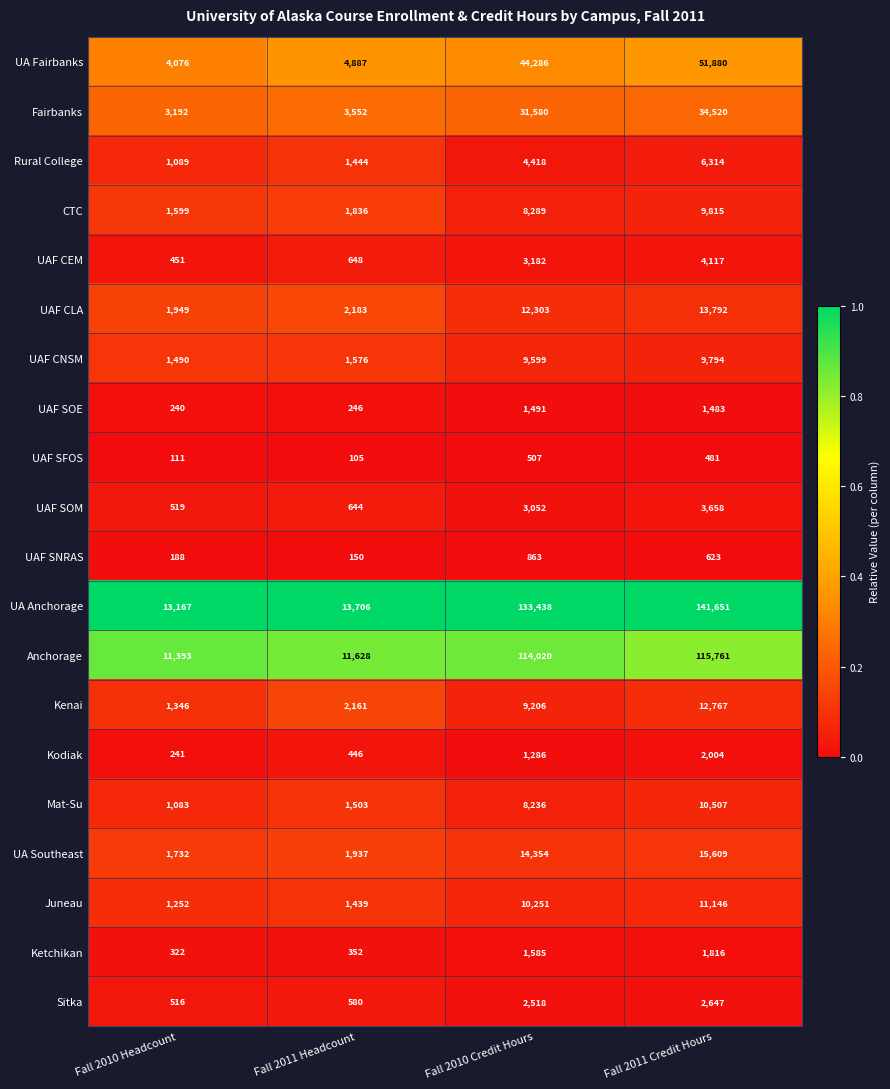

Rank the series at Fall 2010 Credit Hours from highest to lowest value.

UA Anchorage, Anchorage, UA Fairbanks, Fairbanks, UA Southeast, UAF CLA, Juneau, UAF CNSM, Kenai, CTC, Mat-Su, Rural College, UAF CEM, UAF SOM, Sitka, Ketchikan, UAF SOE, Kodiak, UAF SNRAS, UAF SFOS